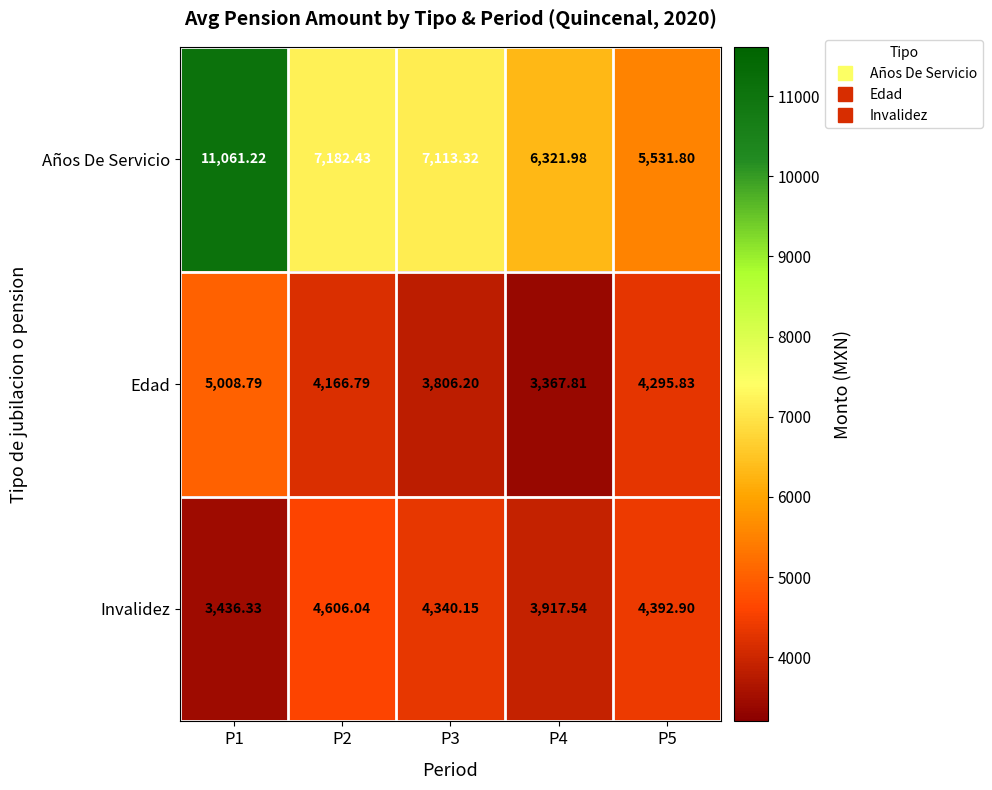

Which label corresponds to the smallest value in the chart?

P4